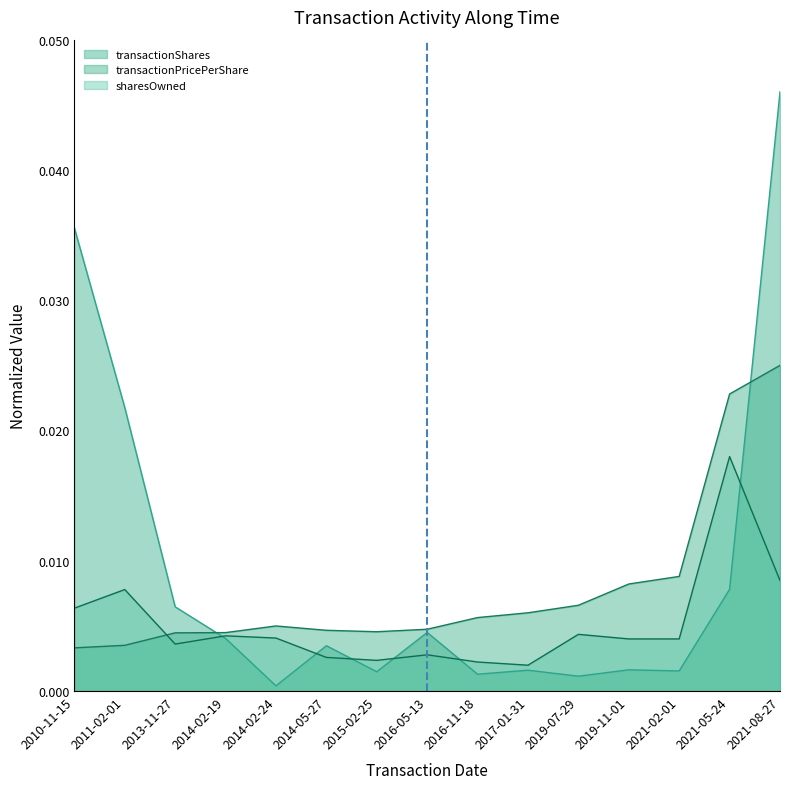

The sharesOwnedFollowingTransaction series shows 0.0 at 2013-11-27. True or false?

True